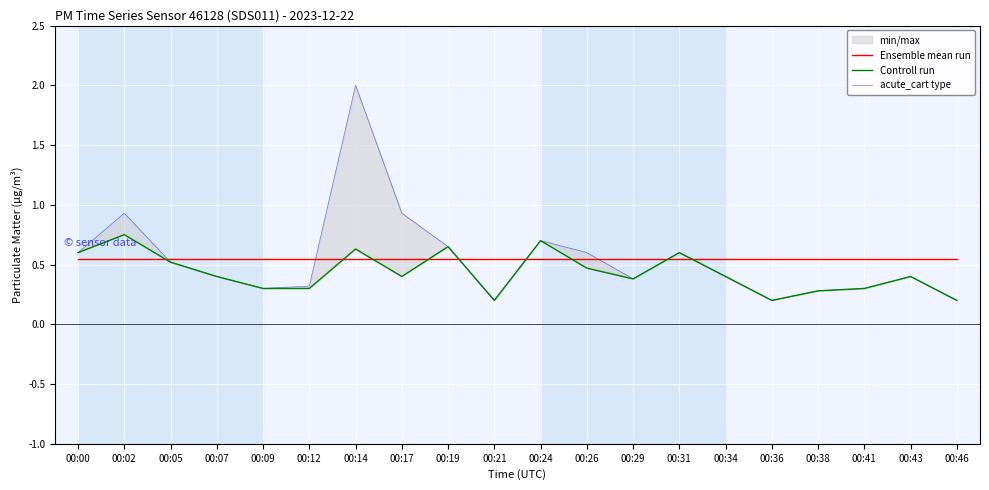

Count the number of categories in the chart.

20